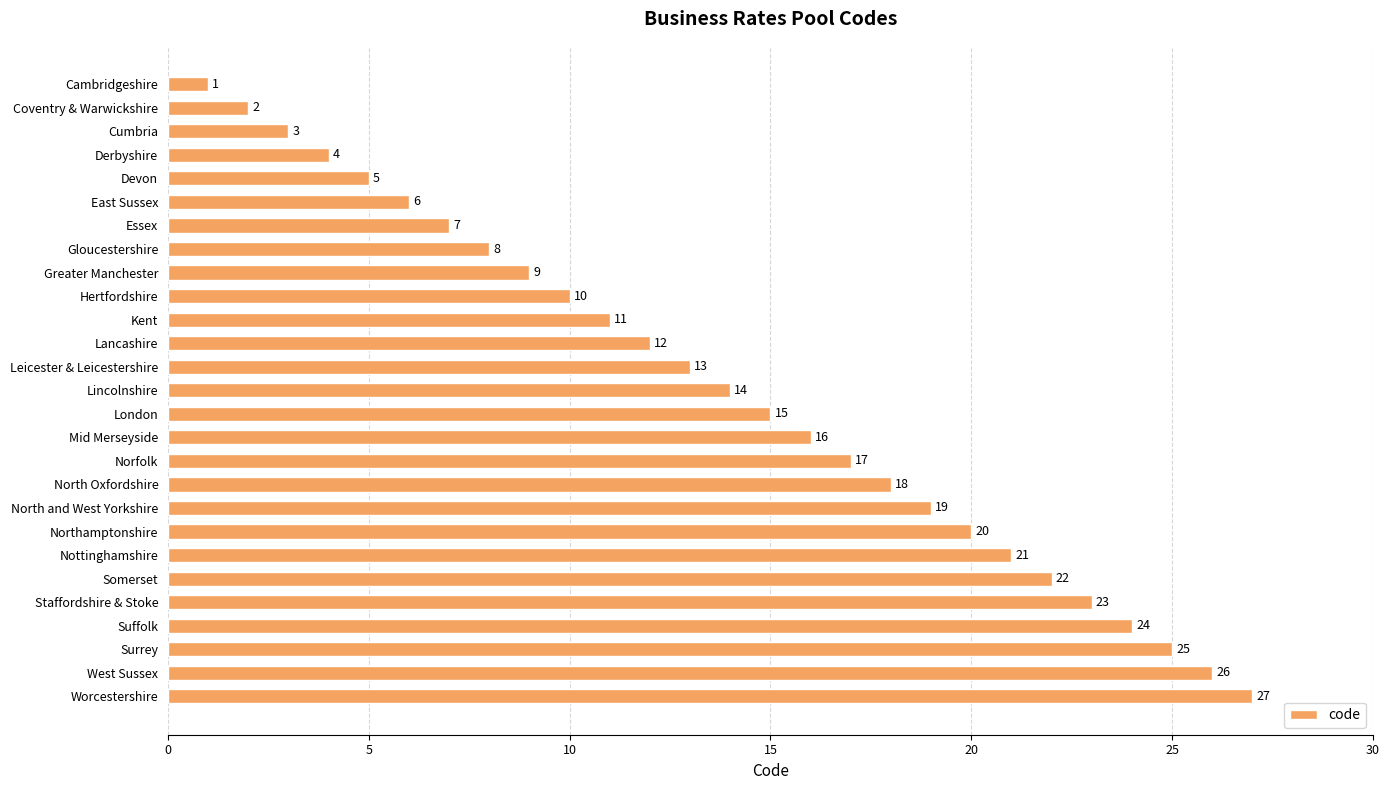

Which has a higher value, Worcestershire or Northamptonshire?

Worcestershire